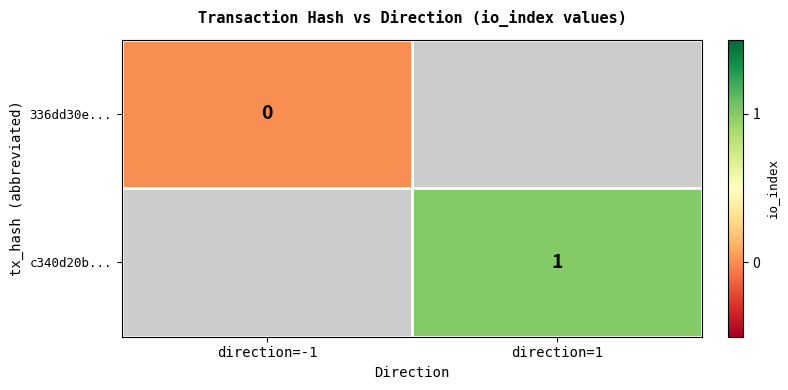

How many series are shown in this chart?

2